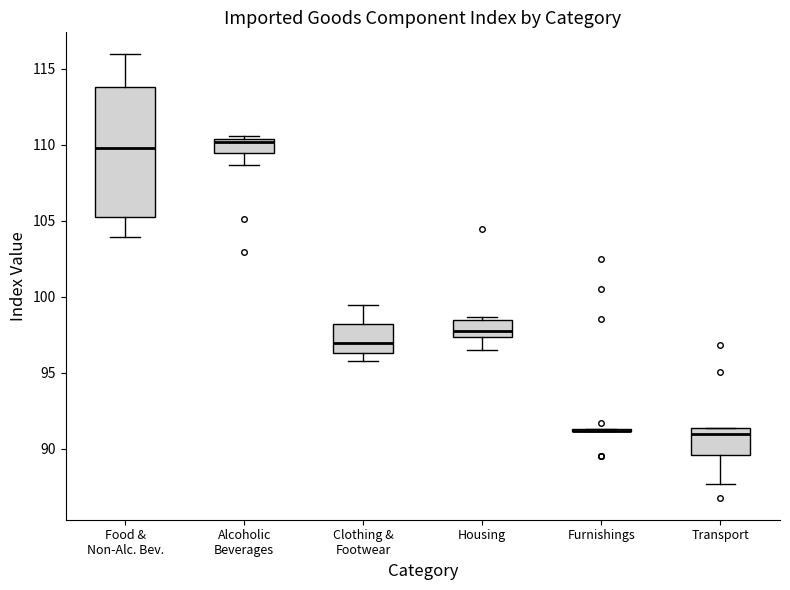

Reading left to right, transcribe this box plot: for each box, give where its median line is, the range the box spans, and where its two whiskers end, as read against the y-axis. The values are not printed on the chart, so give them approximately, as read against the axis.

Food & Non-Alc. Bev.: median 110.0, box 105.0 to 114.0, whiskers 104.0 to 116.0
Alcoholic Beverages: median 110.0, box 109.5 to 110.5, whiskers 108.5 to 110.5 (just above the box's upper edge)
Clothing & Footwear: median 97.0, box 96.5 to 98.0, whiskers 95.5 to 99.5
Housing: median 97.5 (just above the box's lower edge), box 97.5 to 98.5, whiskers 96.5 to 98.5 (just above the box's upper edge)
Furnishings: box collapsed to a line at 91.0, whiskers 91.0 to 91.5
Transport: median 91.0, box 89.5 to 91.5, whiskers 87.5 to 91.5